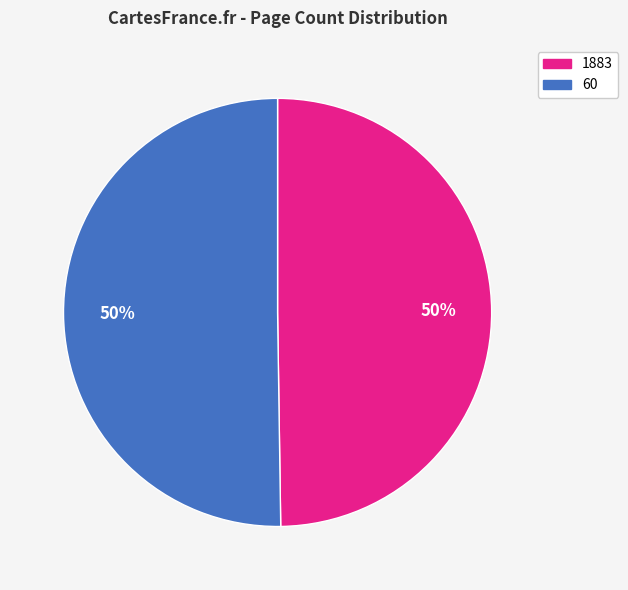

The 60 slice represents 61% of the pie. True or false?

False